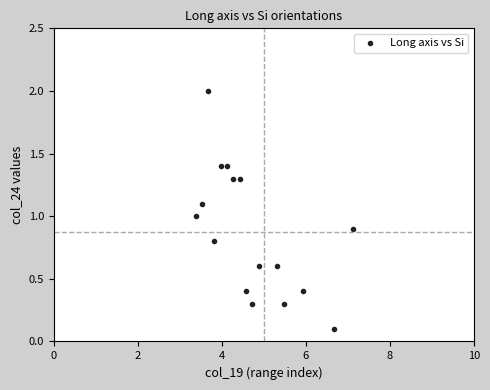

What is the range of X values (max minus min)?

3.8